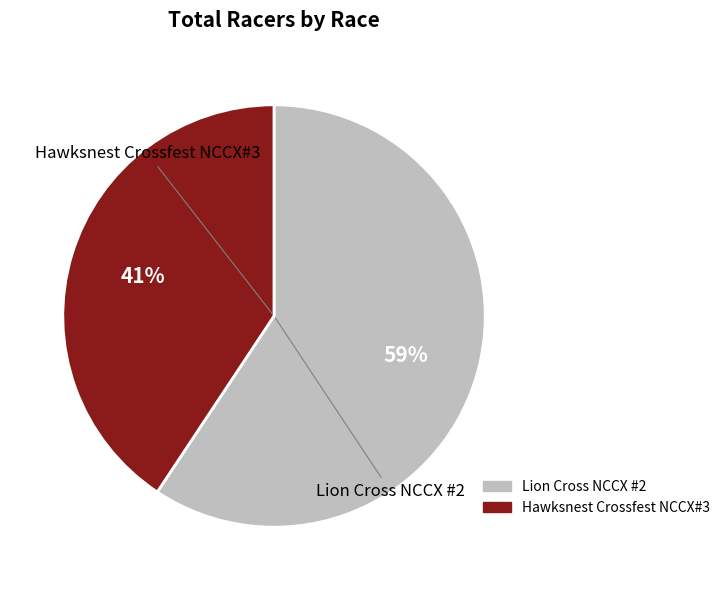

Count the number of slices in the pie.

2